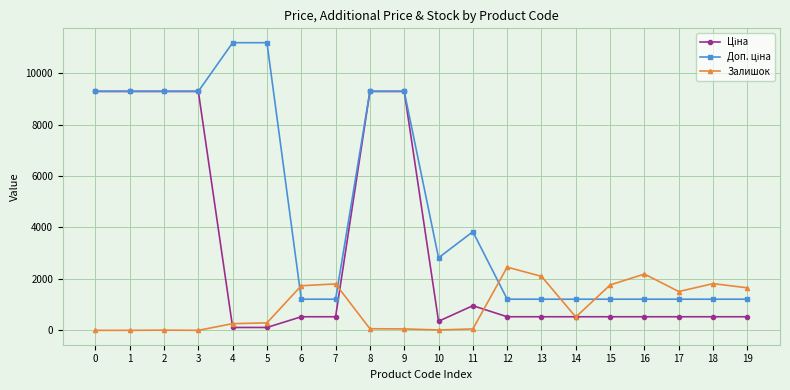

What is the spread (max minus min) of values at 6?

1205.8